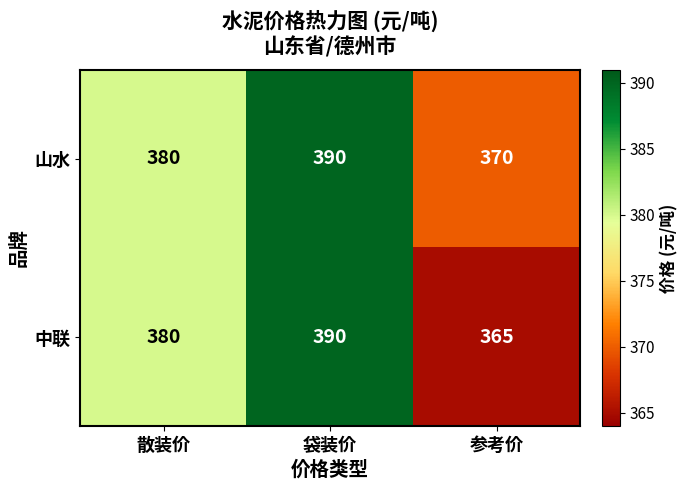

What is the smallest value displayed?

365